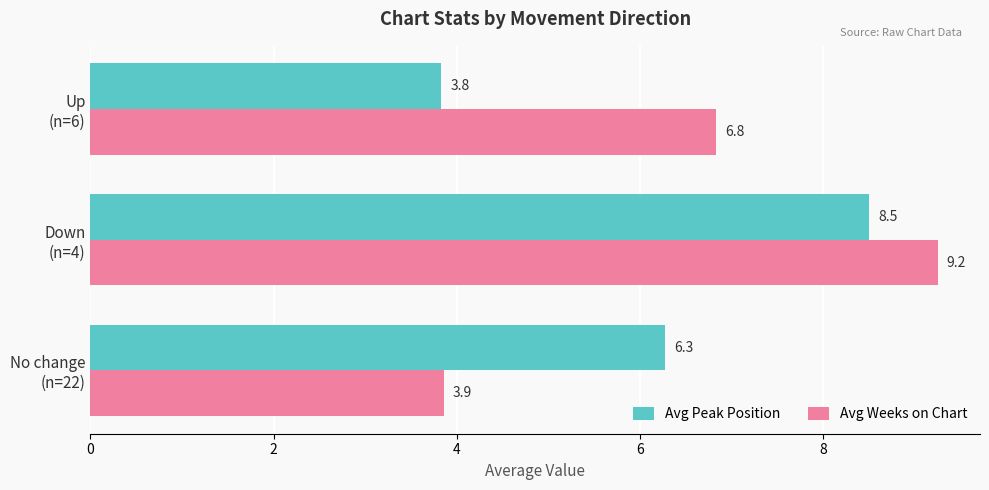

At how many categories does at least one series exceed 4?

3